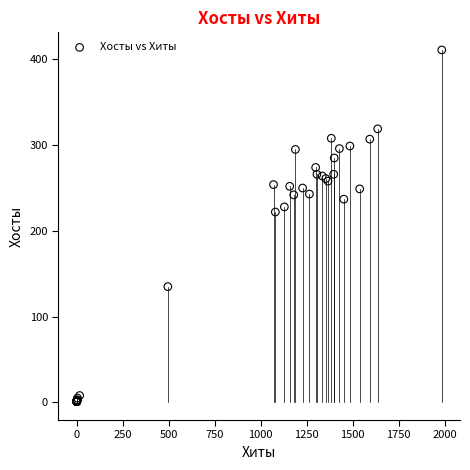

What Y value in the scatter plot is closest to 206?

222